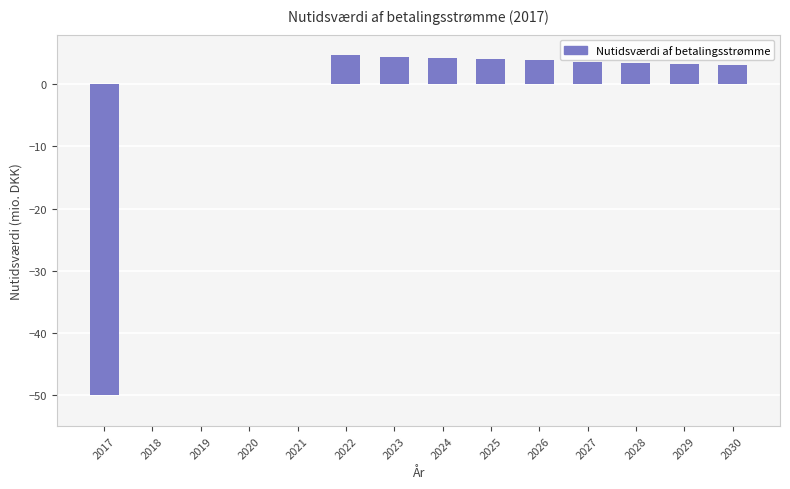

True or false: the data shows 1.3 at 2024.

False